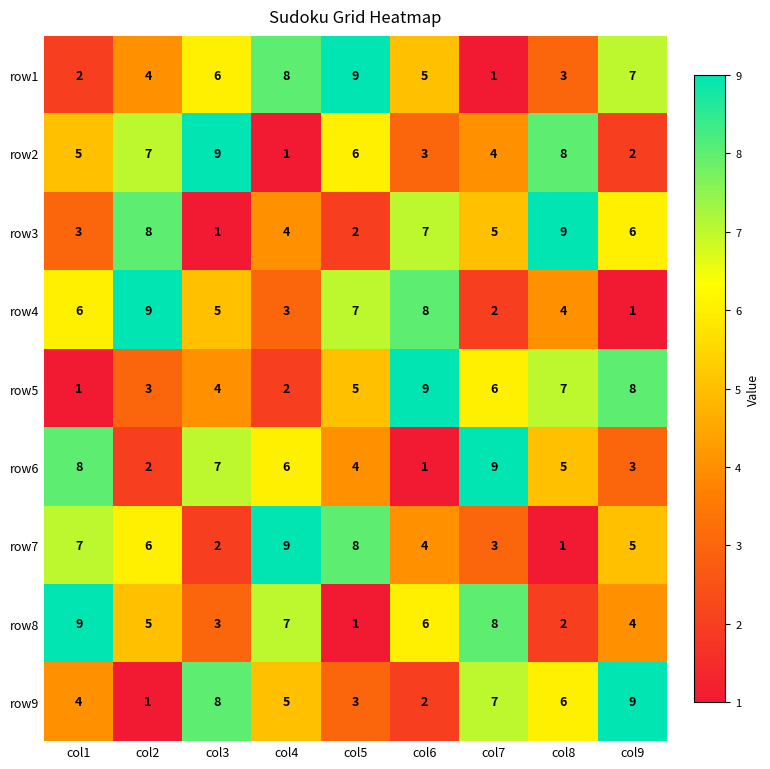

Rank the series at col8 from lowest to highest value.

row7, row8, row1, row4, row6, row9, row5, row2, row3